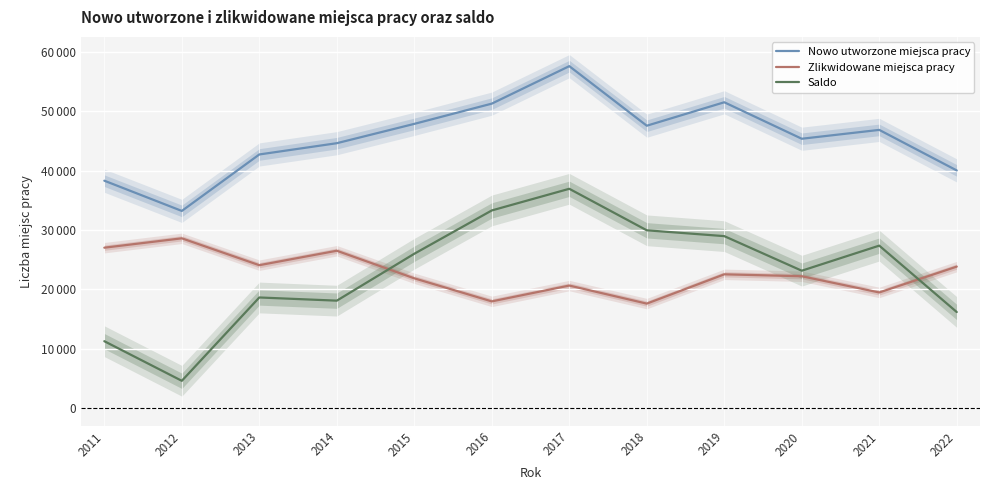

The Zlikwidowane miejsca pracy series shows 22225 at 2020. True or false?

True